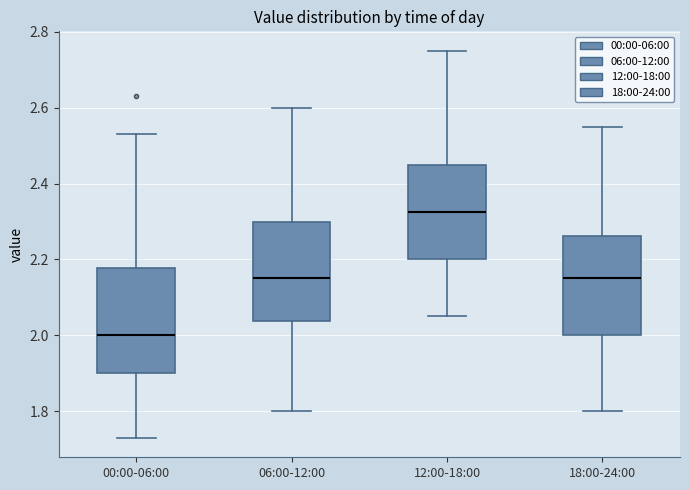

Reading left to right, read every box against the y-axis: the position of its median line, the range the box covers, and the ends of its whiskers. The values are not printed on the chart, so give them approximately, as read against the axis.

00:00-06:00: median 2.00, box 1.90 to 2.18, whiskers 1.74 to 2.54
06:00-12:00: median 2.16, box 2.04 to 2.30, whiskers 1.80 to 2.60
12:00-18:00: median 2.32, box 2.20 to 2.46, whiskers 2.06 to 2.76
18:00-24:00: median 2.16, box 2.00 to 2.26, whiskers 1.80 to 2.56